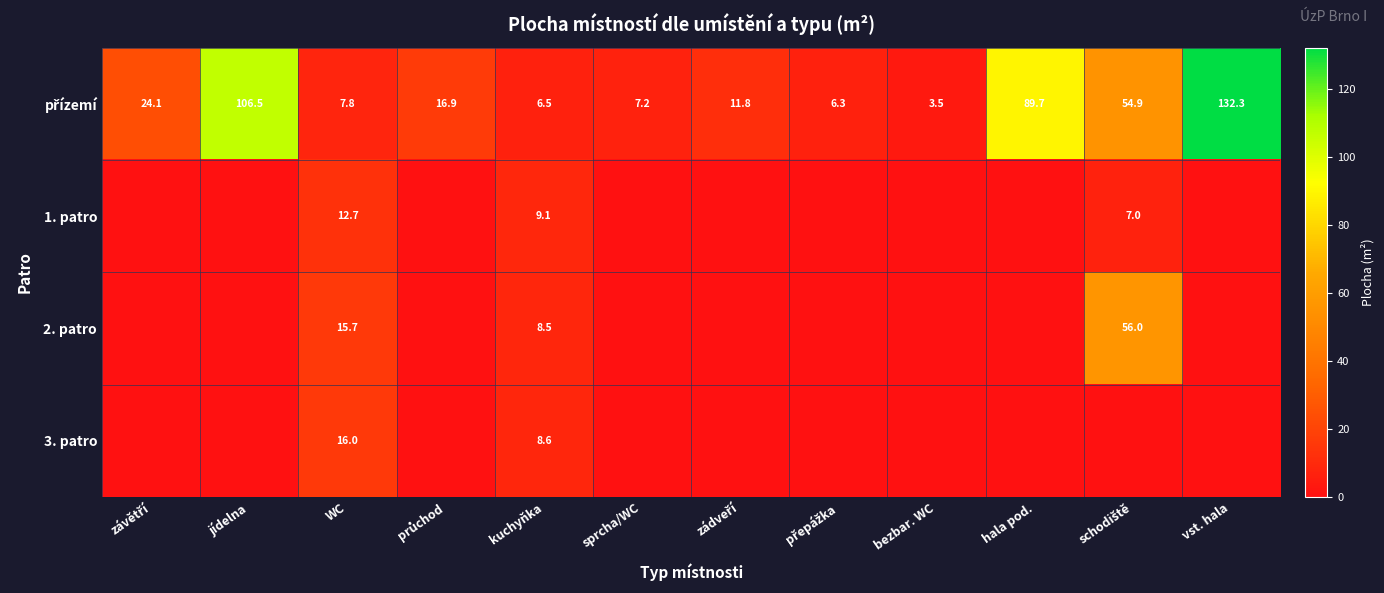

At which category is the sum across all series the highest?

vst. hala